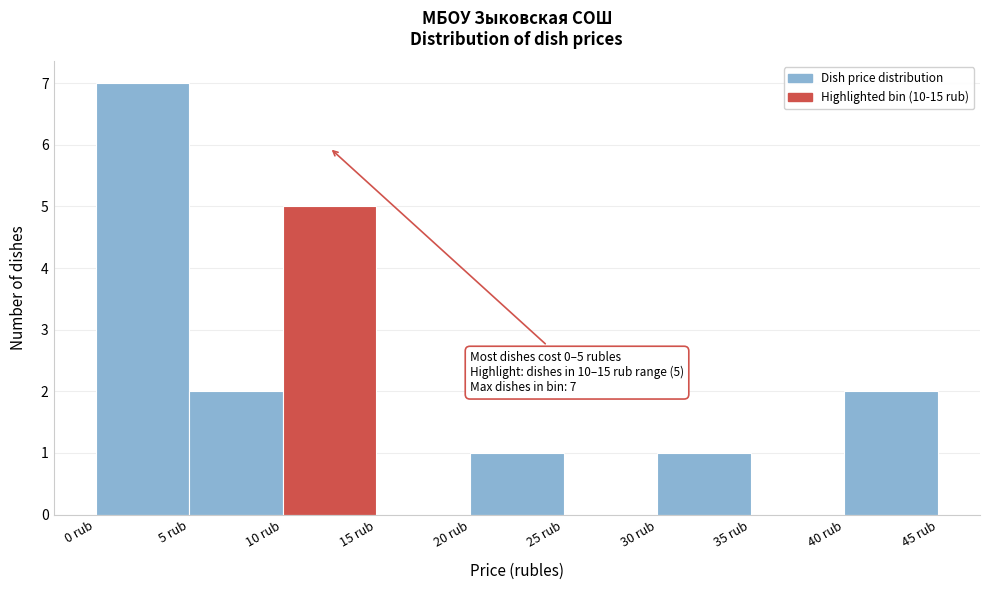

Which range on the x-axis has the tallest bar?

0 to 5